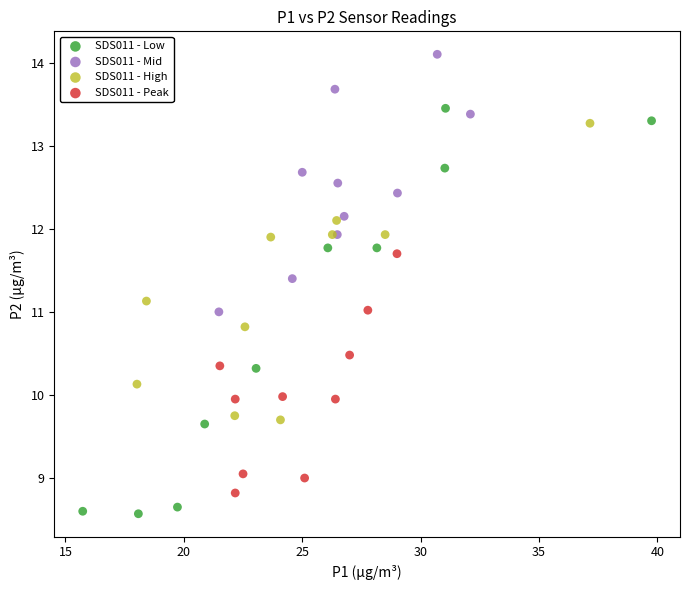

Which series contains the lowest Y value?

SDS011 - Low